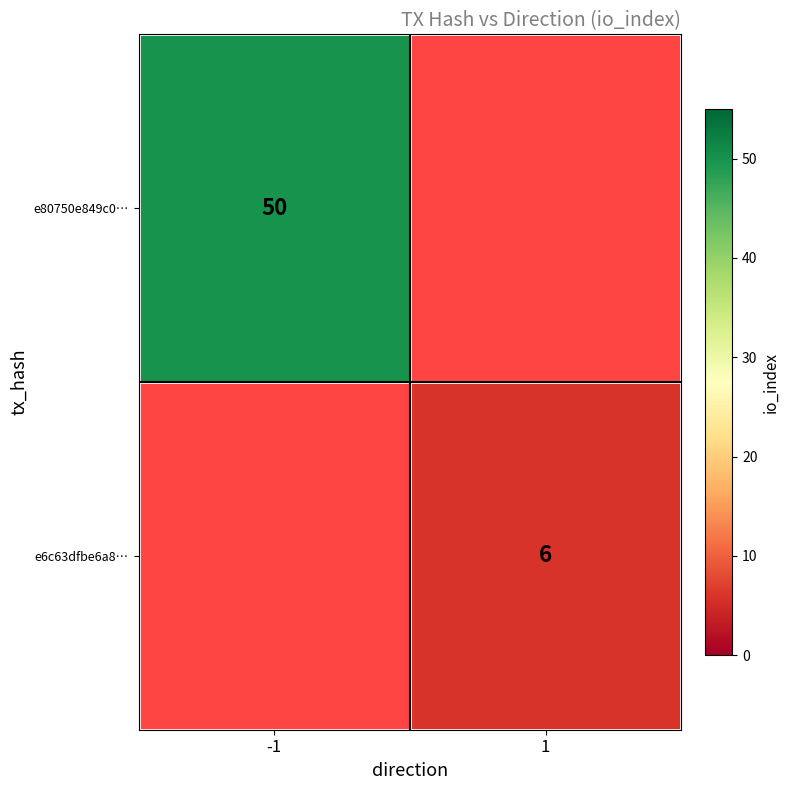

The e80750e849c0… series shows 50 at -1. True or false?

True